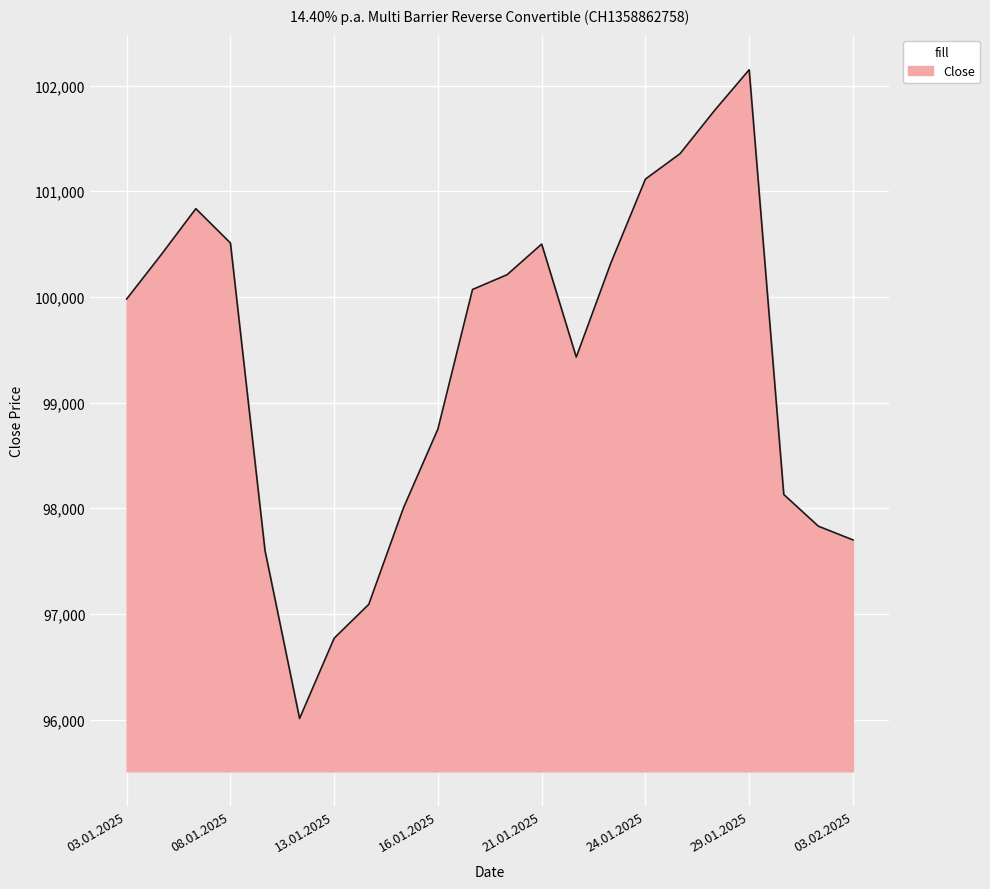

What is the greatest value displayed?

102150